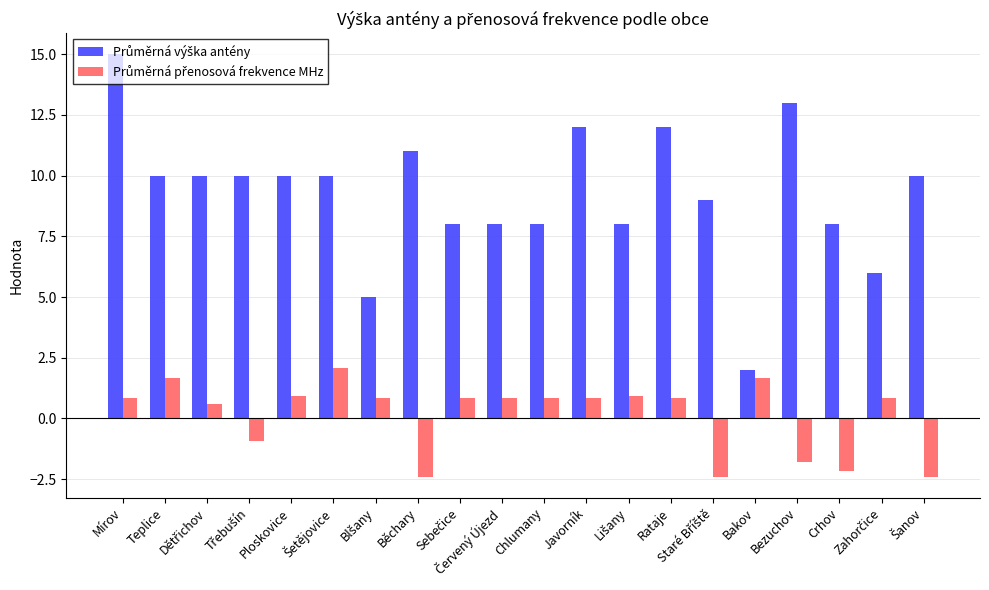

What is the greatest value displayed?

15.0